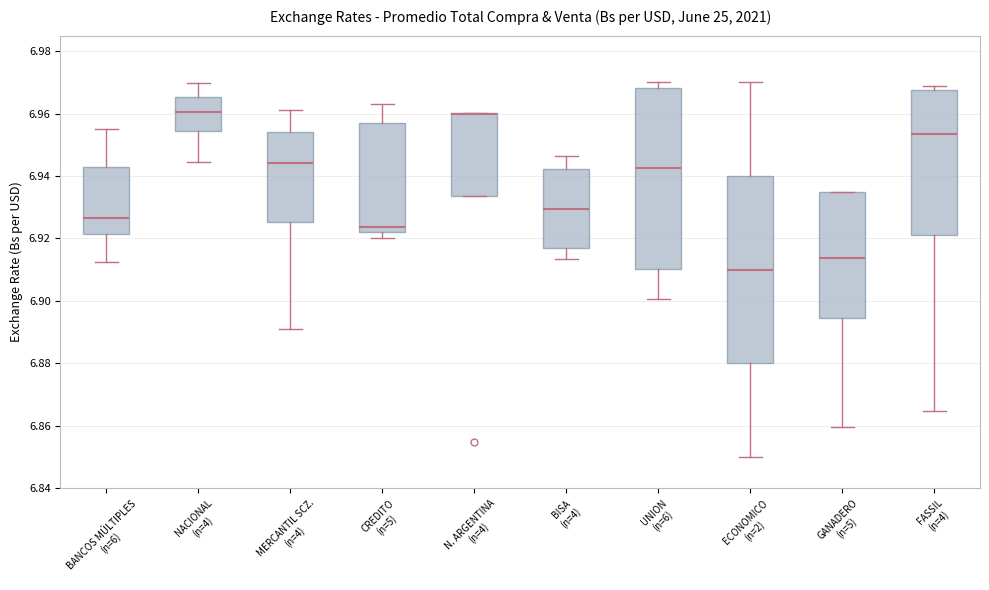

Reading left to right, transcribe this box plot: for each box, give where its median line is, the range the box spans, and where its two whiskers end, as read against the y-axis. The values are not printed on the chart, so give them approximately, as read against the axis.

BANCOS MÚLTIPLES (n=6): median 6.926, box 6.922 to 6.942, whiskers 6.912 to 6.956
NACIONAL (n=4): median 6.960, box 6.954 to 6.966, whiskers 6.944 to 6.970
MERCANTIL SCZ. (n=4): median 6.944, box 6.926 to 6.954, whiskers 6.892 to 6.962
CREDITO (n=5): median 6.924, box 6.922 to 6.958, whiskers 6.920 to 6.964
N. ARGENTINA (n=4): median 6.960 (drawn on the box's upper edge), box 6.934 to 6.960, whiskers 6.934 to 6.960
BISA (n=4): median 6.930, box 6.918 to 6.942, whiskers 6.914 to 6.946
UNION (n=6): median 6.942, box 6.910 to 6.968, whiskers 6.900 to 6.970
ECONOMICO (n=2): median 6.910, box 6.880 to 6.940, whiskers 6.850 to 6.970
GANADERO (n=5): median 6.914, box 6.894 to 6.936, whiskers 6.860 to 6.936
FASSIL (n=4): median 6.954, box 6.922 to 6.968, whiskers 6.864 to 6.968 (just above the box's upper edge)